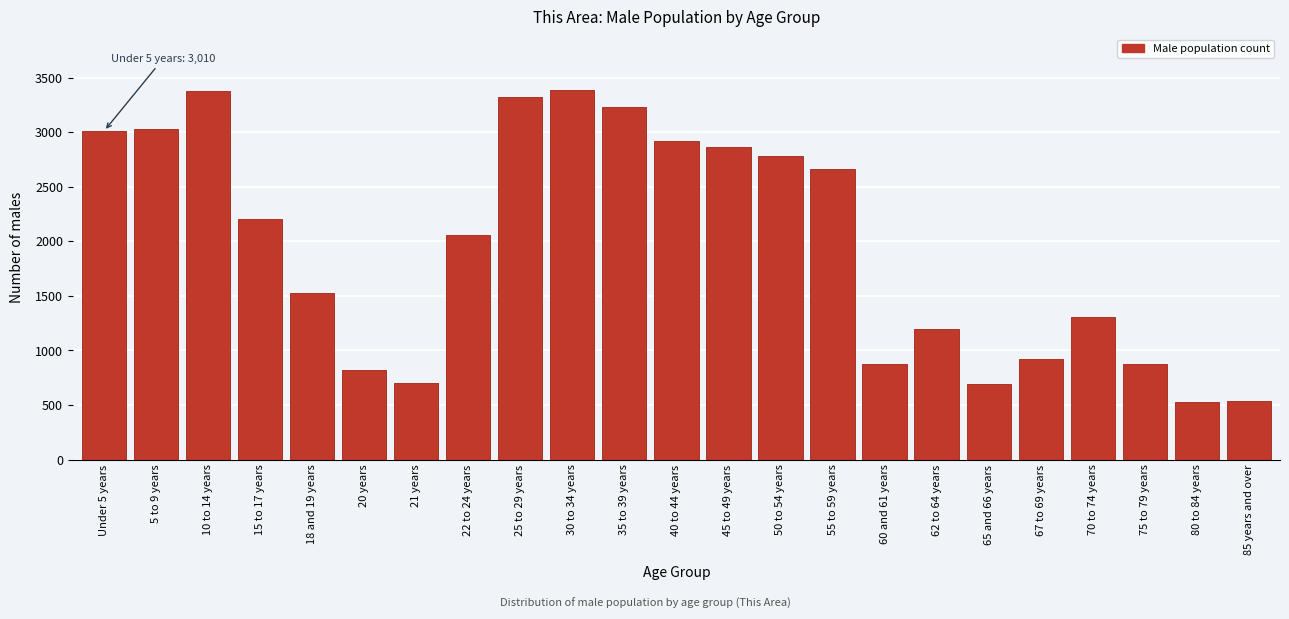

What is the sum of the values at 30 to 34 years and Under 5 years?

6401